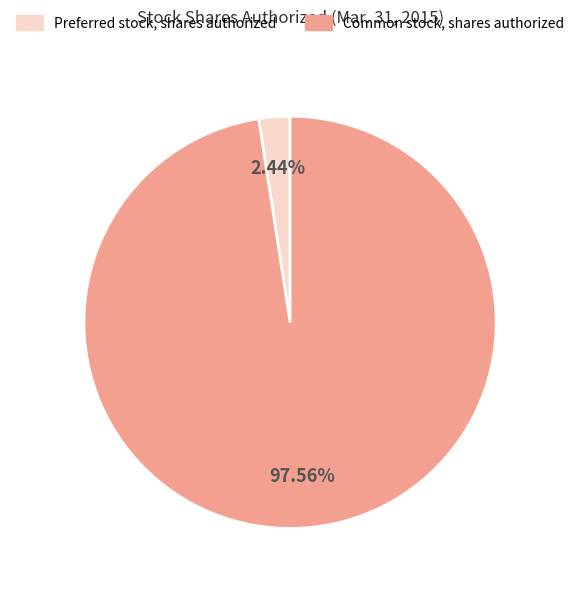

Does Preferred stock, shares authorized represent more than half of the total?

No